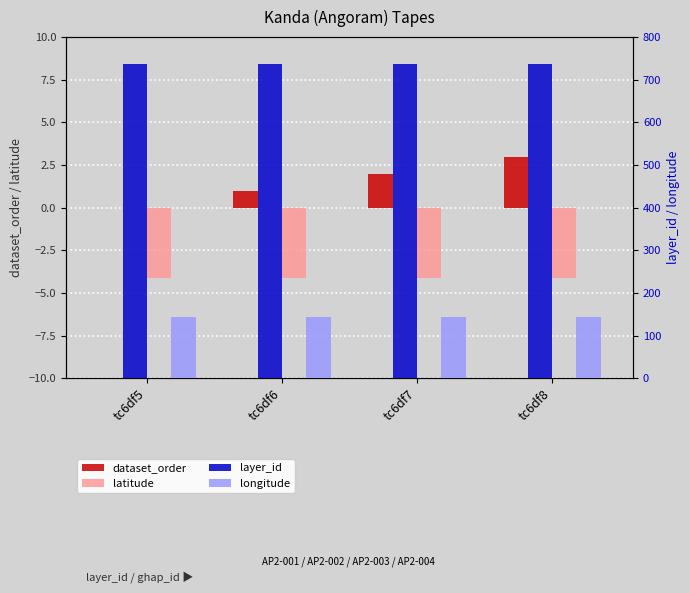

The value of longitude at tc6df8 is 189.3. True or false?

False